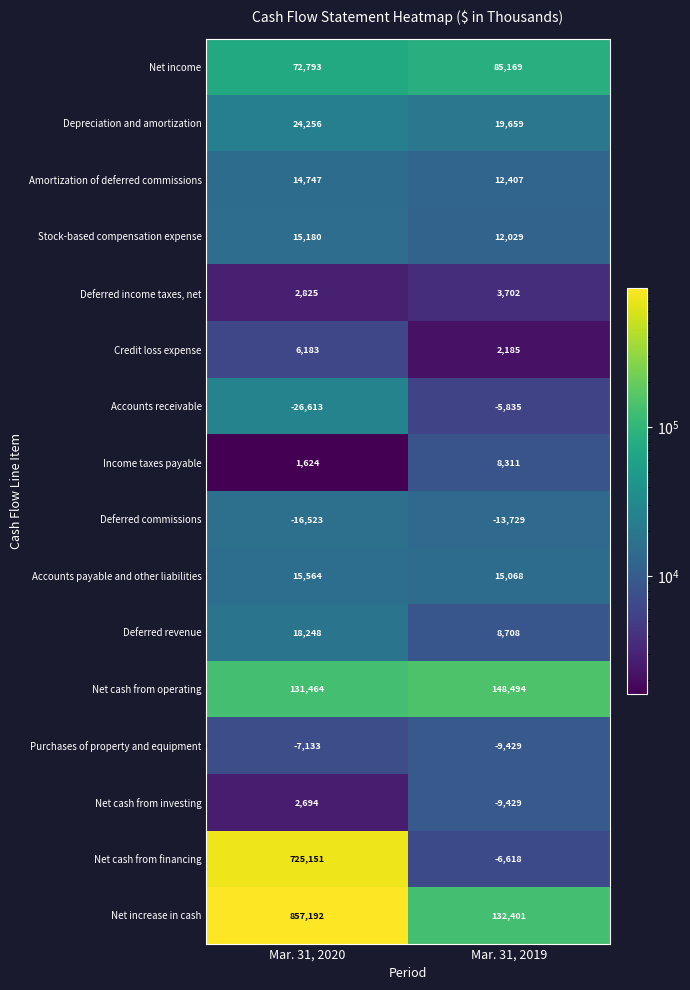

True or false: Amortization of deferred commissions has a value of 20419 at Mar. 31, 2020.

False